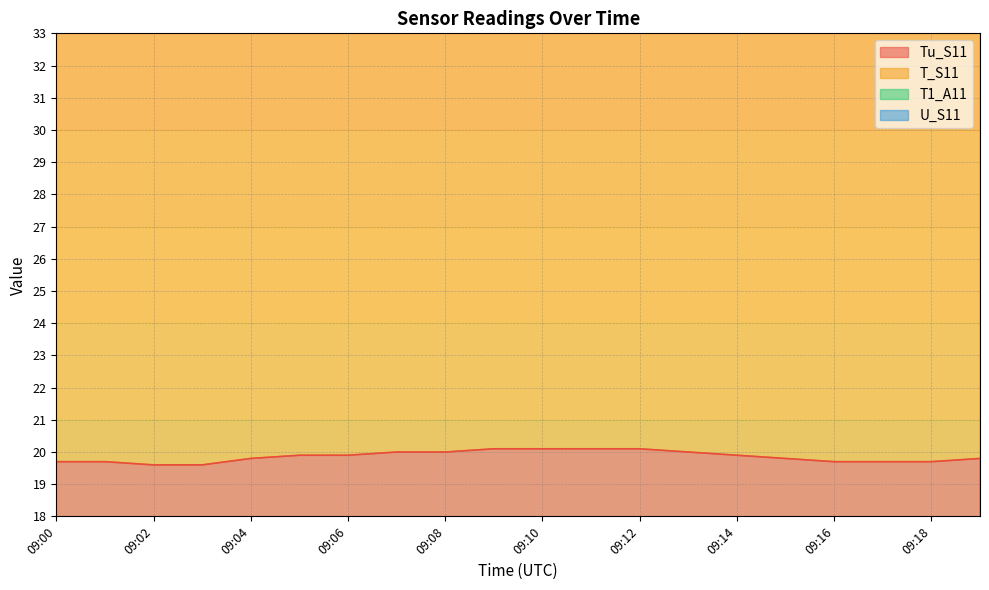

Where is T_S11 nearest to the value 26?

09:19